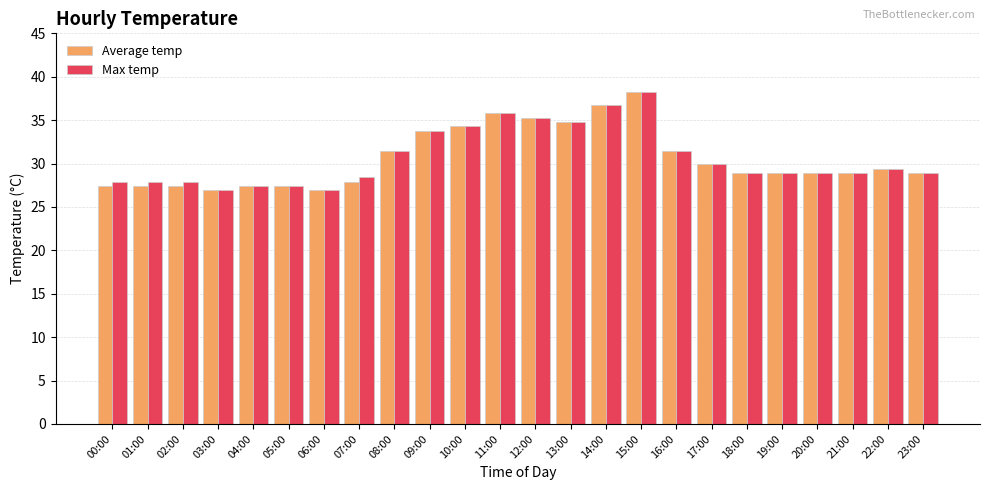

What is the spread (max minus min) of values at 02:00?

0.5